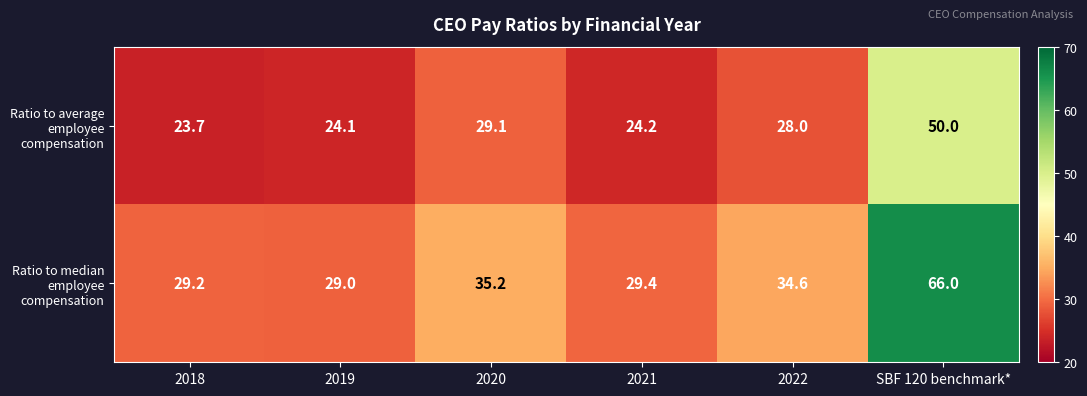

Reading right to left, list all the values displayed in this chart.

Ratio to average employee compensation: 50.0	28.0	24.2	29.1	24.1	23.7
Ratio to median employee compensation: 66.0	34.6	29.4	35.2	29.0	29.2